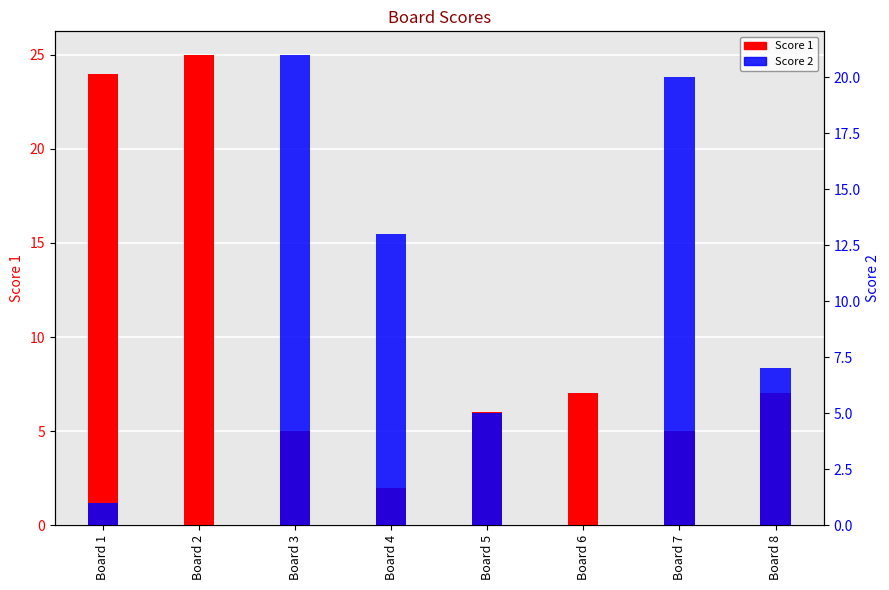

How many values in the Score 2 series are below 7?

4